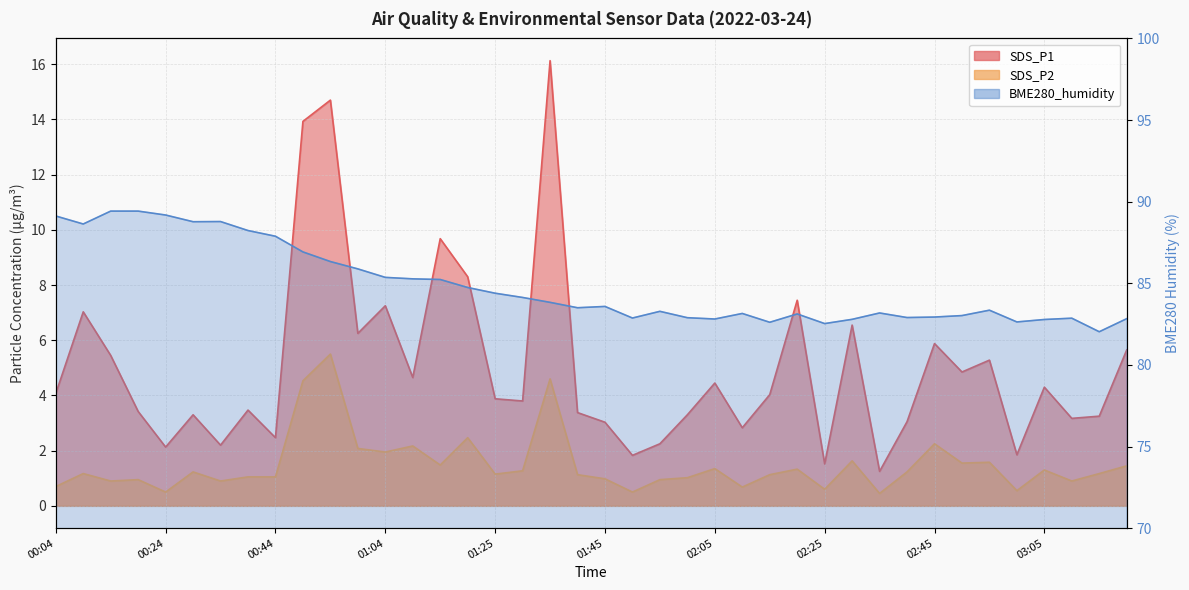

What position from the right is 02:20?

13